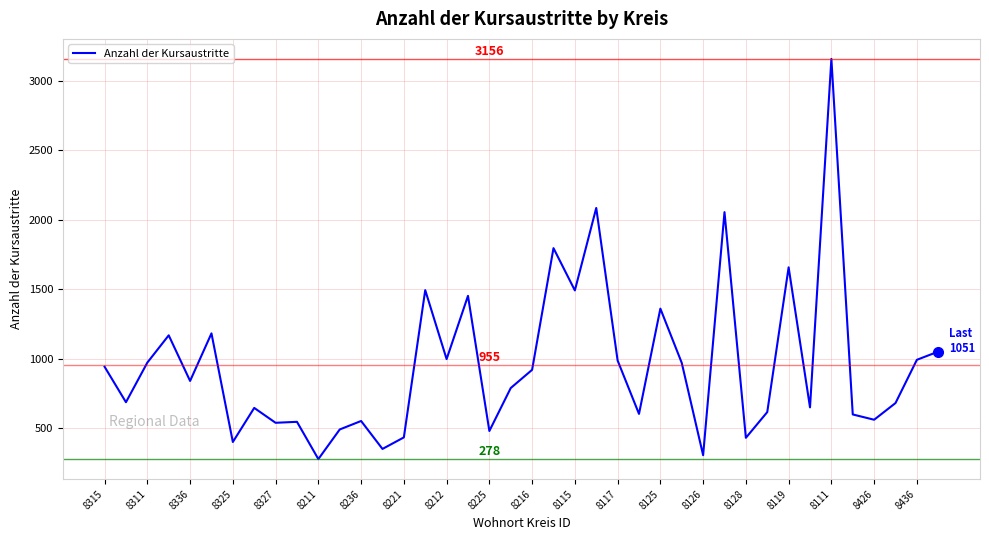

Is this an area chart (filled region under the line)?

No